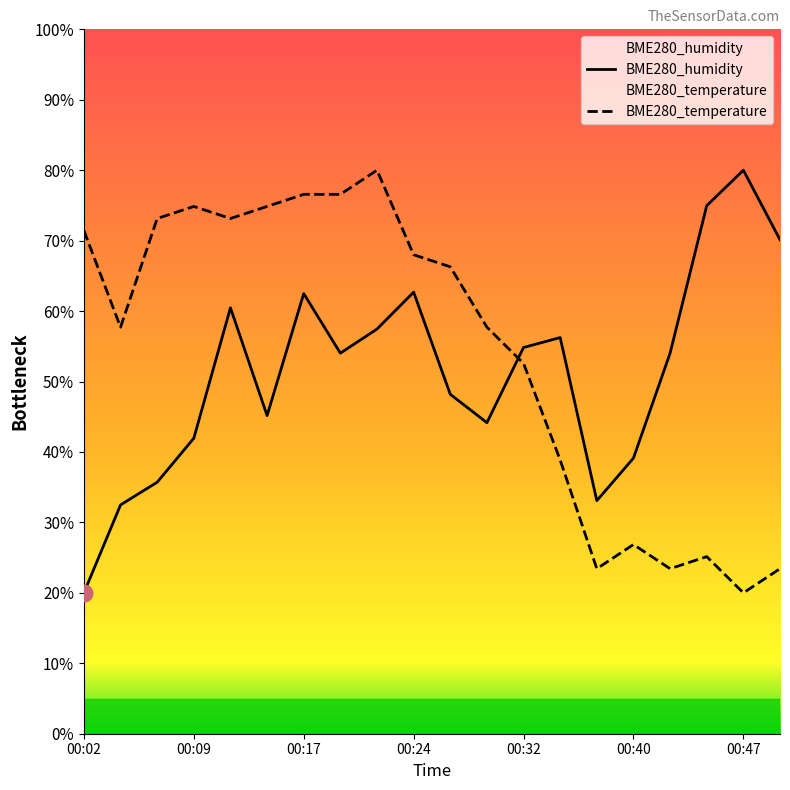

What is the value of the BME280_temperature point at the 12th from the left?

57.7